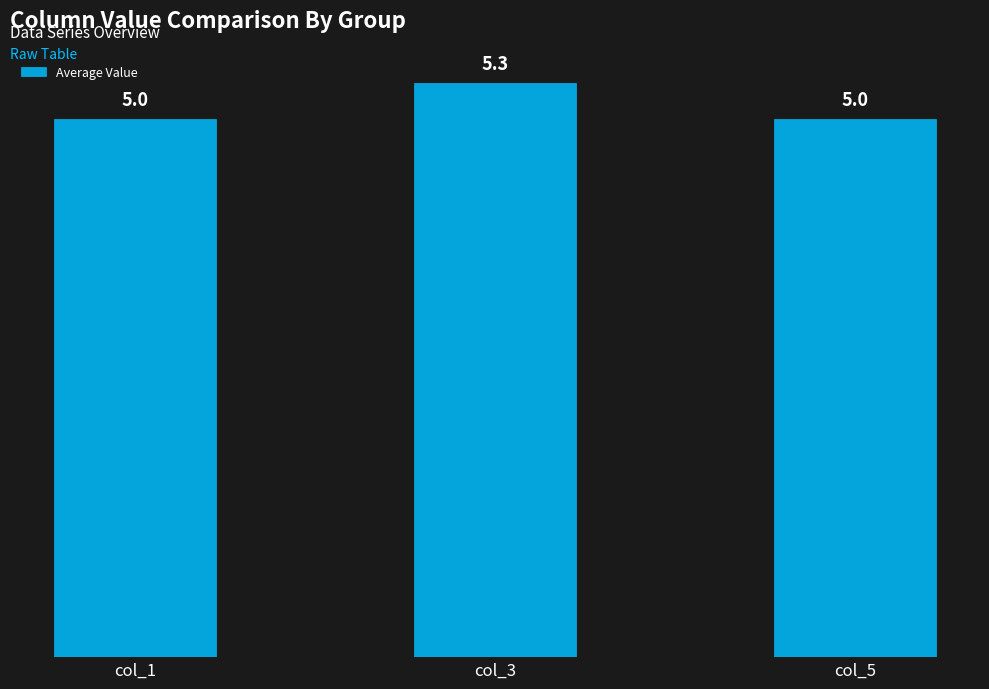

The value at col_5 is 5.0. True or false?

True